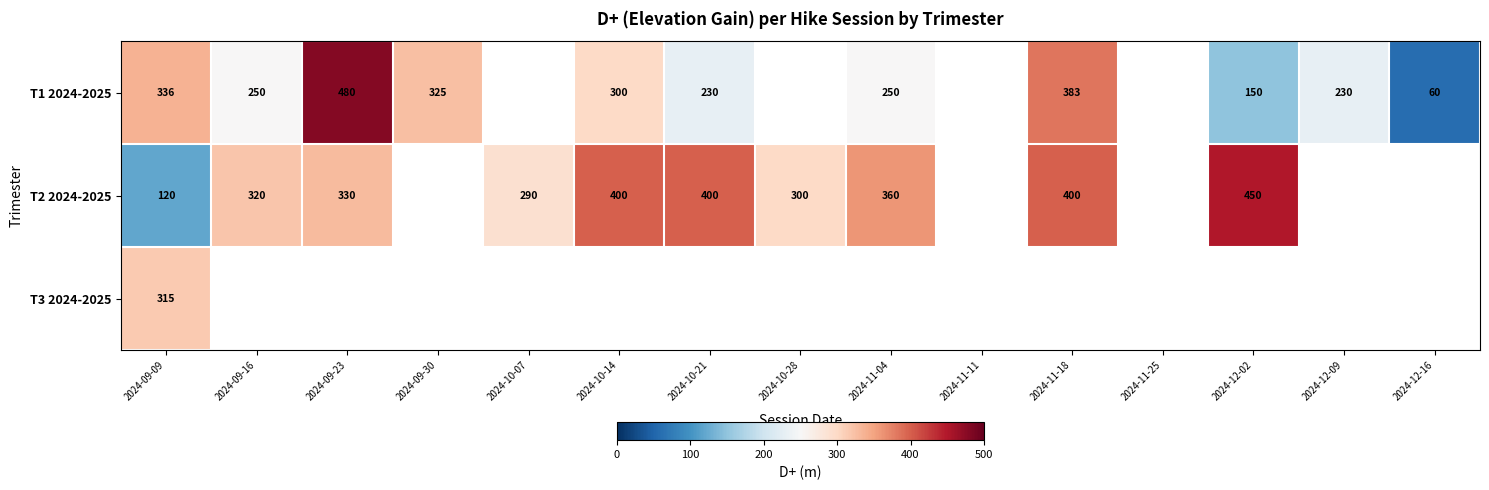

Is the value of T1 2024-2025 at 2024-11-18 greater than the value of T2 2024-2025 at 2024-10-21?

No